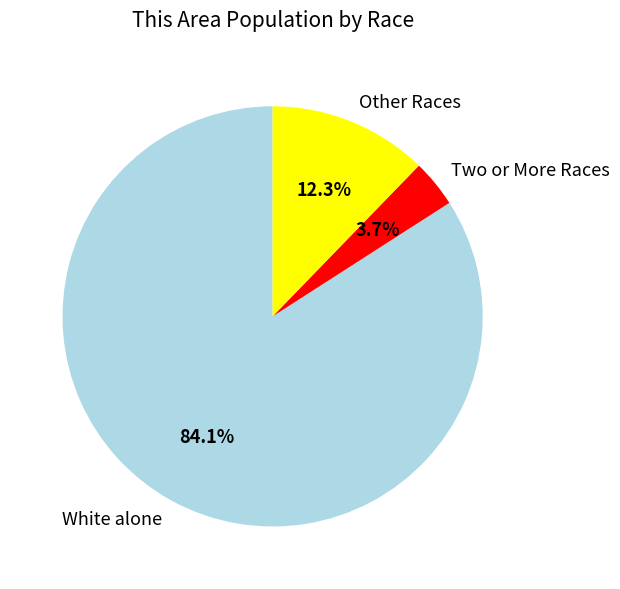

Which has a higher value, Other Races or Two or More Races?

Other Races